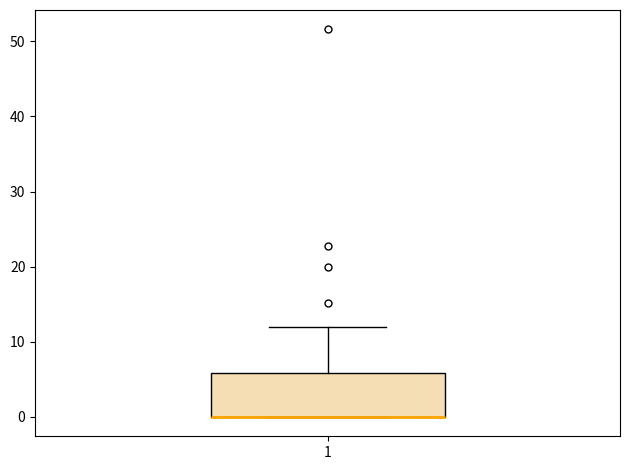

Transcribe this box plot: give where the median line is, the range the box spans, and where the two whiskers end, as read against the y-axis. The values are not printed on the chart, so give them approximately, as read against the axis.

median 0 (drawn on the box's lower edge), box 0 to 6, whiskers 0 to 12